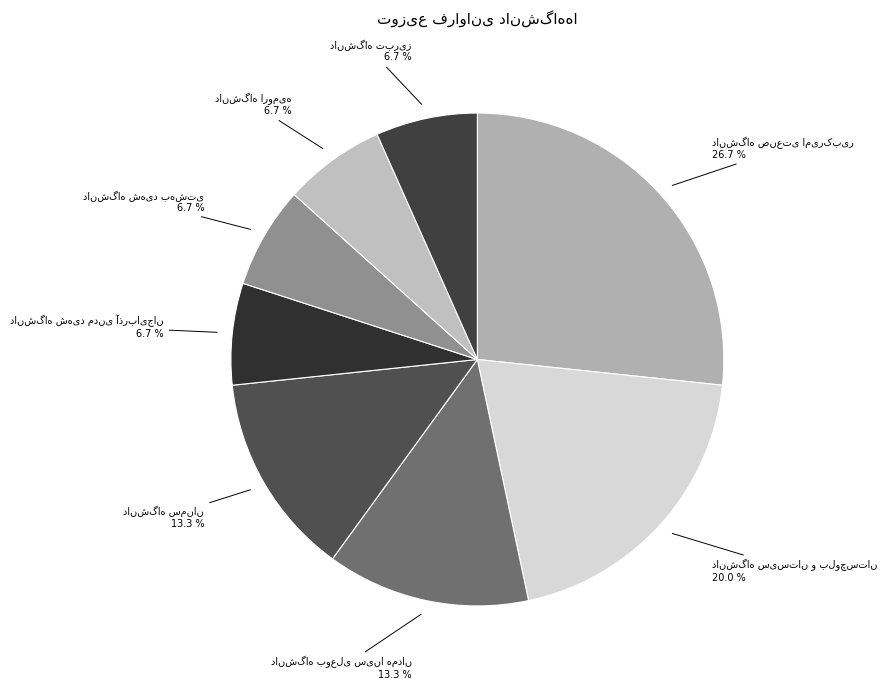

Combined, do دانشگاه سمنان and دانشگاه ارومیه account for over 50%?

No